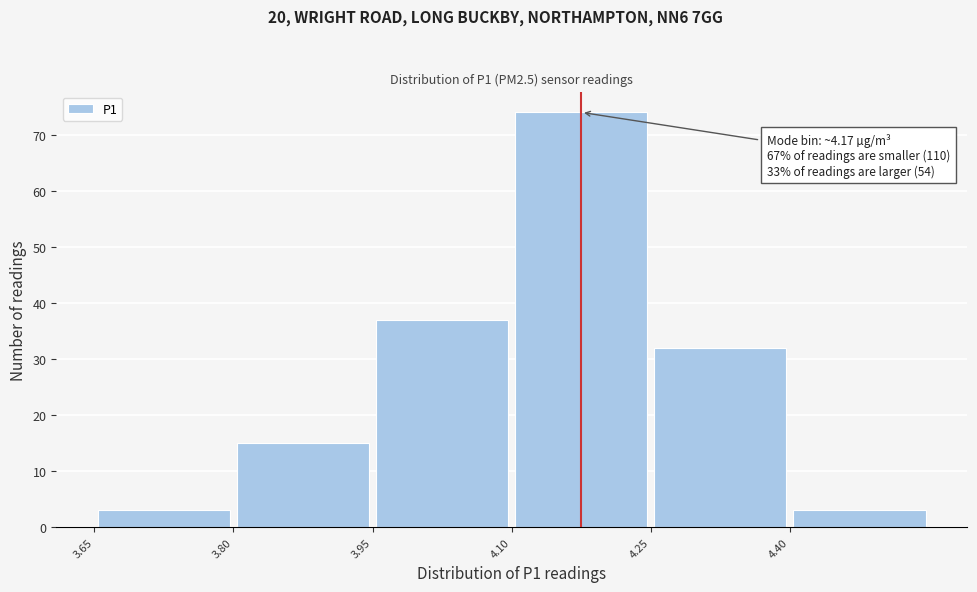

Which range on the x-axis has the tallest bar?

4.10 to 4.25